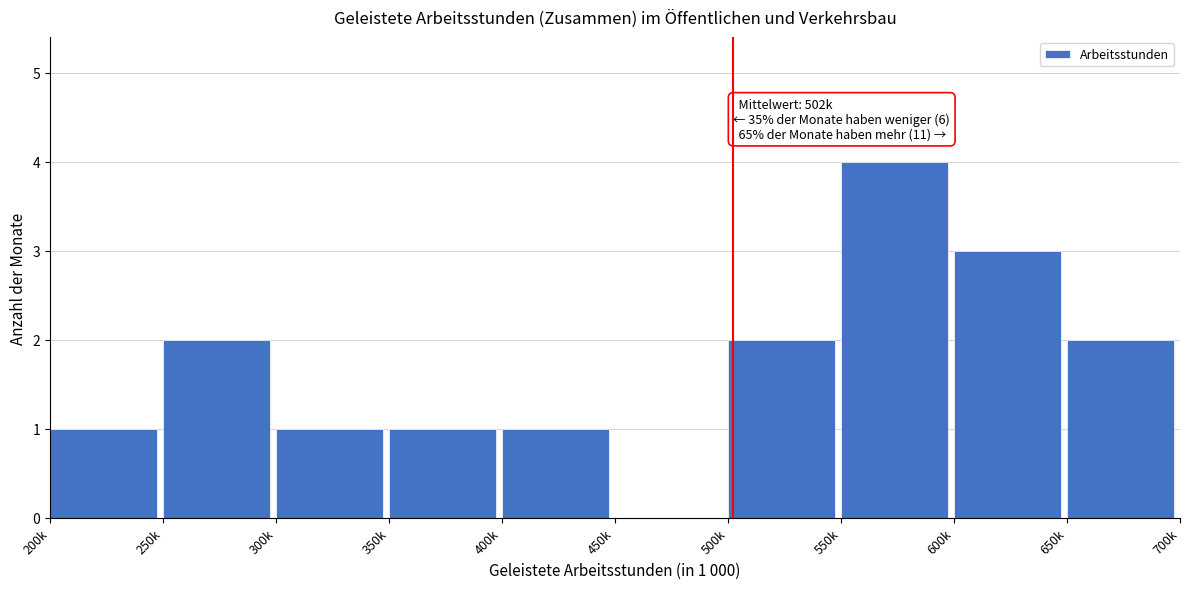

Reading left to right, extract all data points from this chart.

200k=1	250k=2	300k=1	350k=1	400k=1	450k=0	500k=2	550k=4	600k=3	650k=2